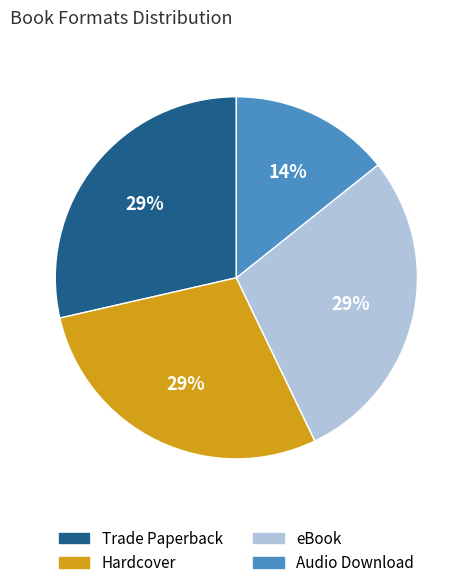

How many slices are in this pie chart?

4